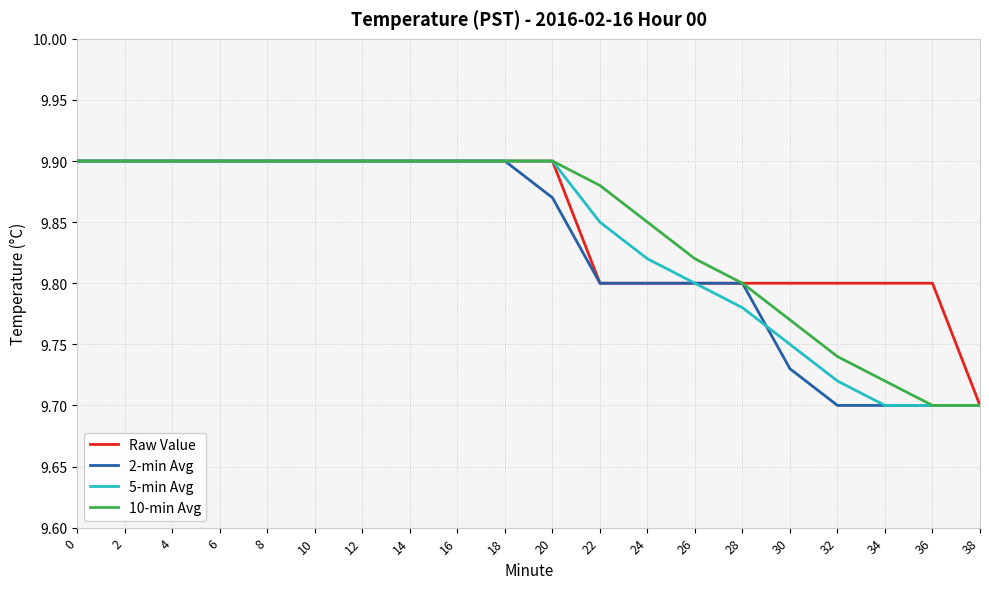

Is the value of Raw Value at 24 greater than the value of 2-min Avg at 20?

No